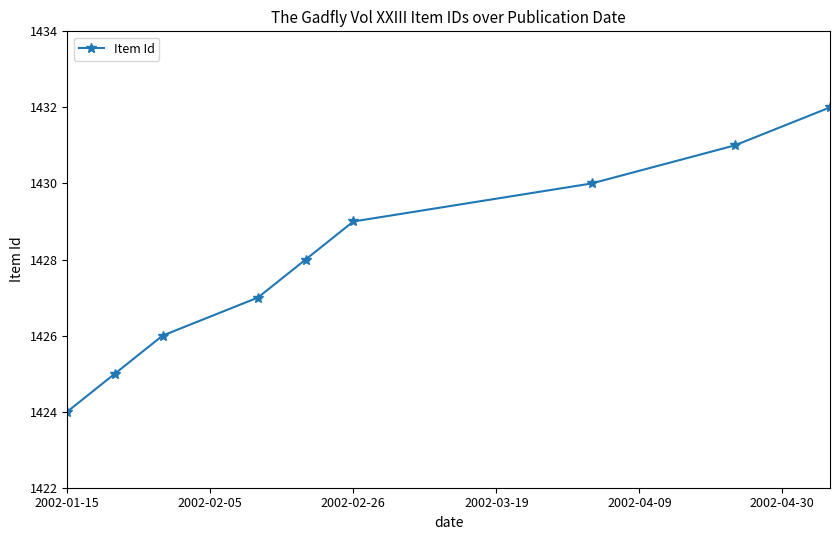

What is the minimum value shown in the chart?

1424